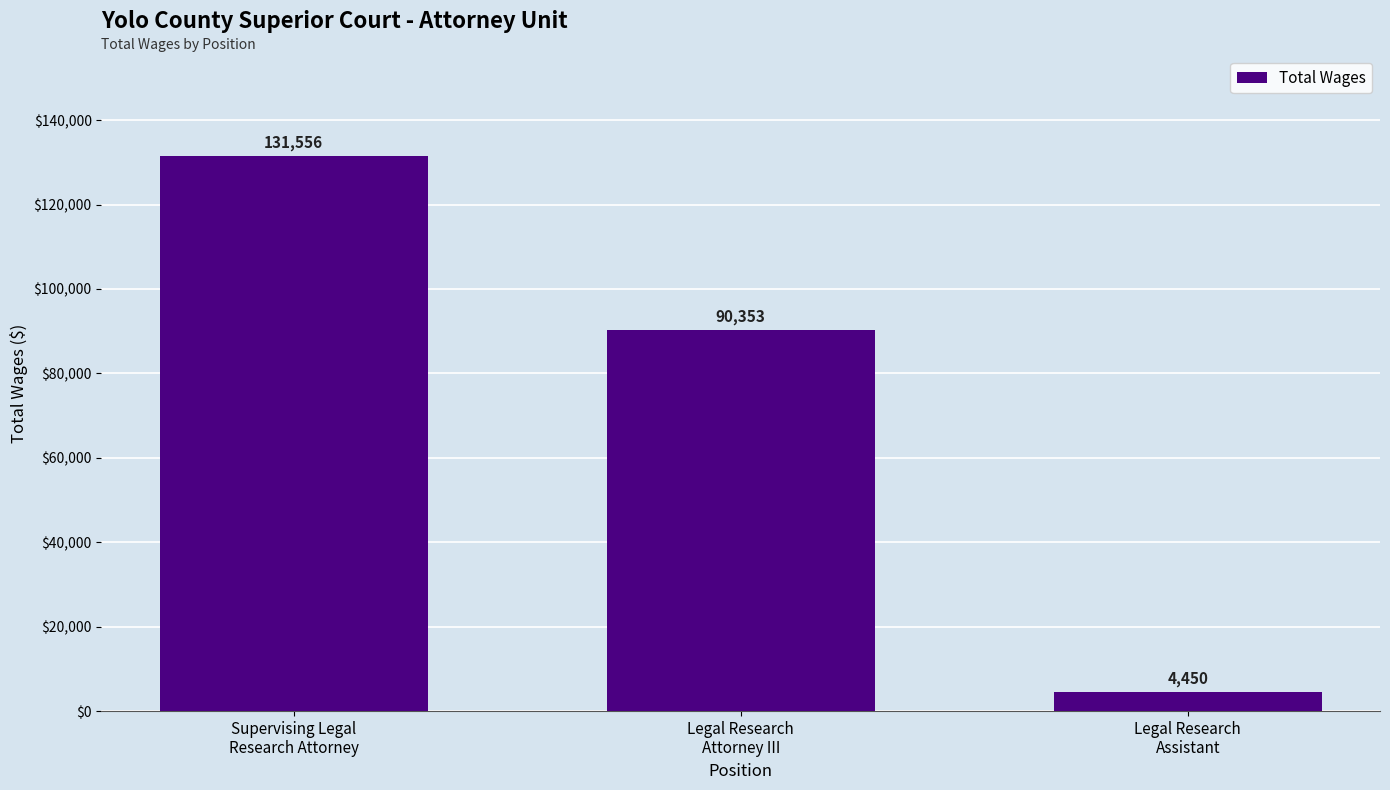

True or false: the data shows 4450 at Legal Research
Assistant.

True